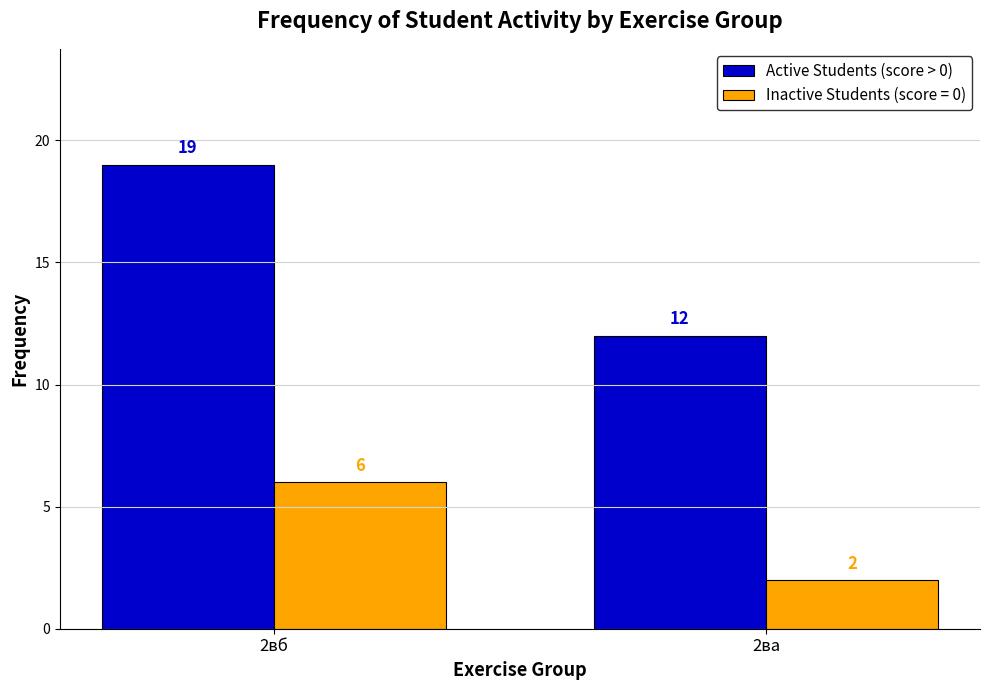

True or false: Active Students (score > 0) has a value of 12 at 2ва.

True